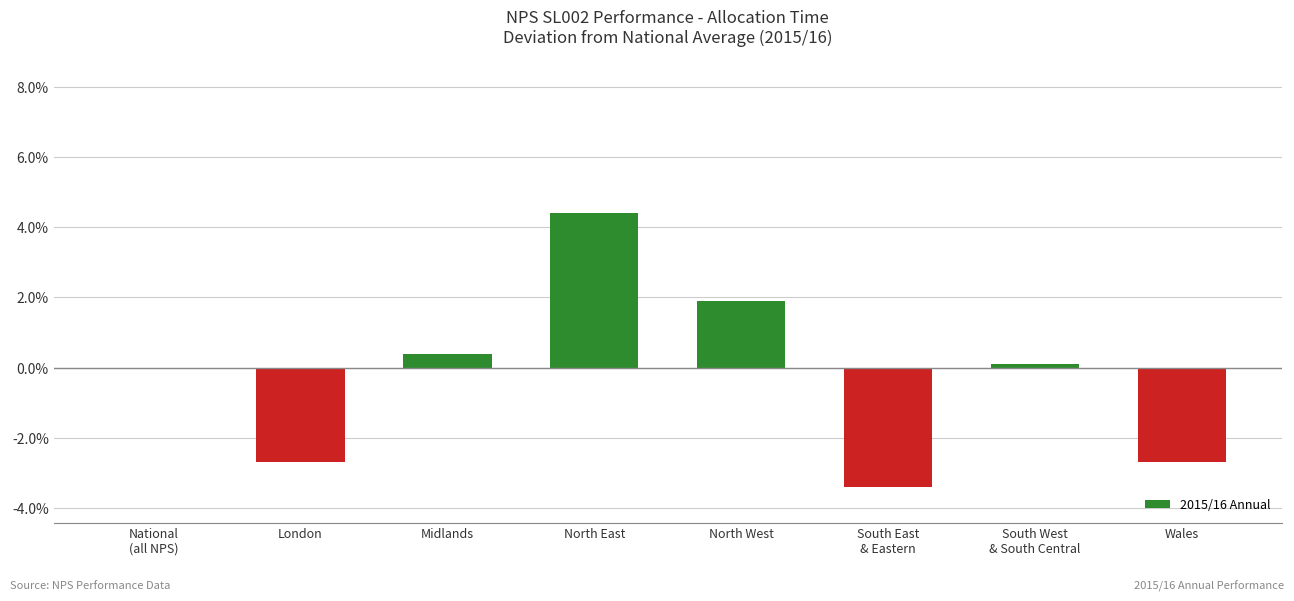

Are the bars horizontal?

No